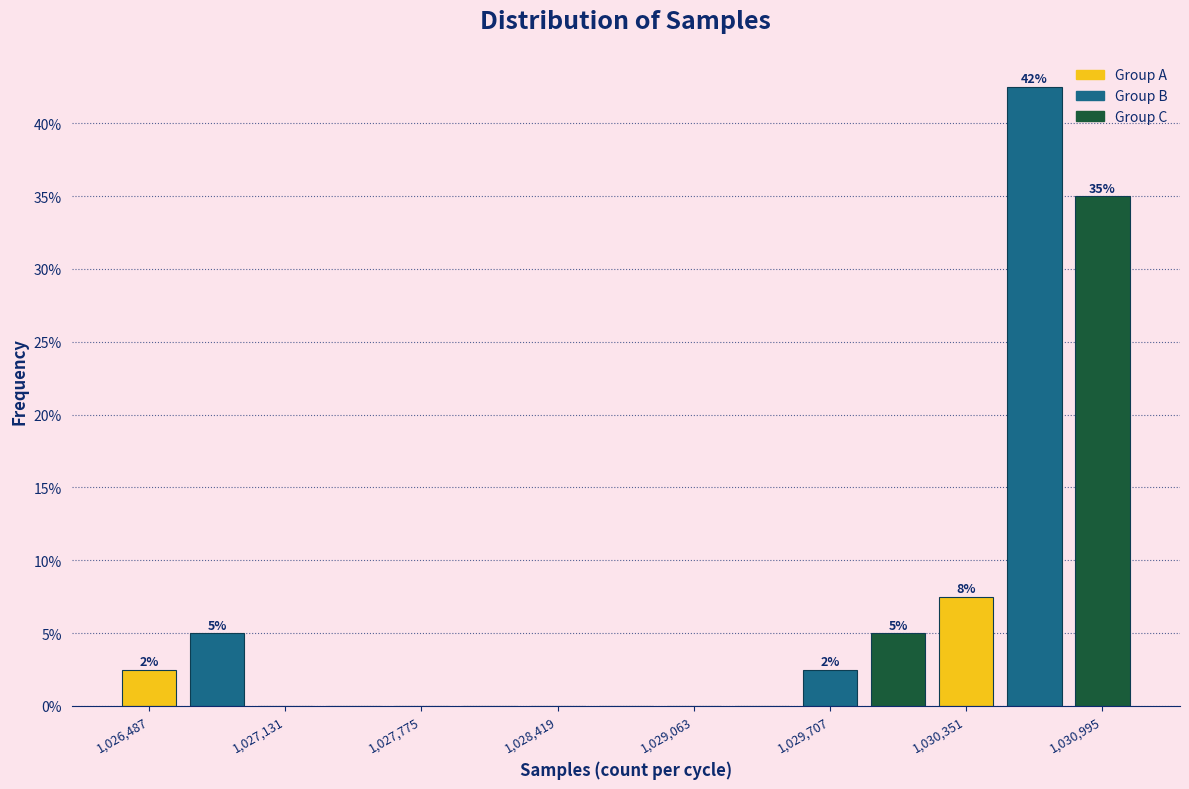

Read against the x-axis, roughly where is the centre of the tallest bar?

1030700